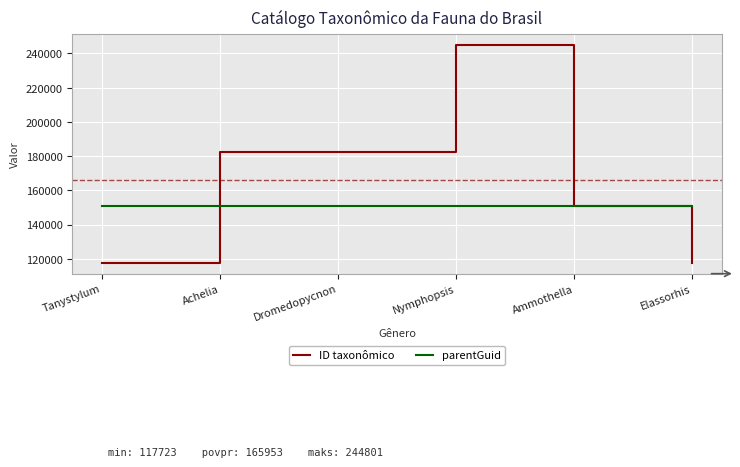

Where do ID taxonômico and parentGuid first cross each other?

Tanystylum and Achelia